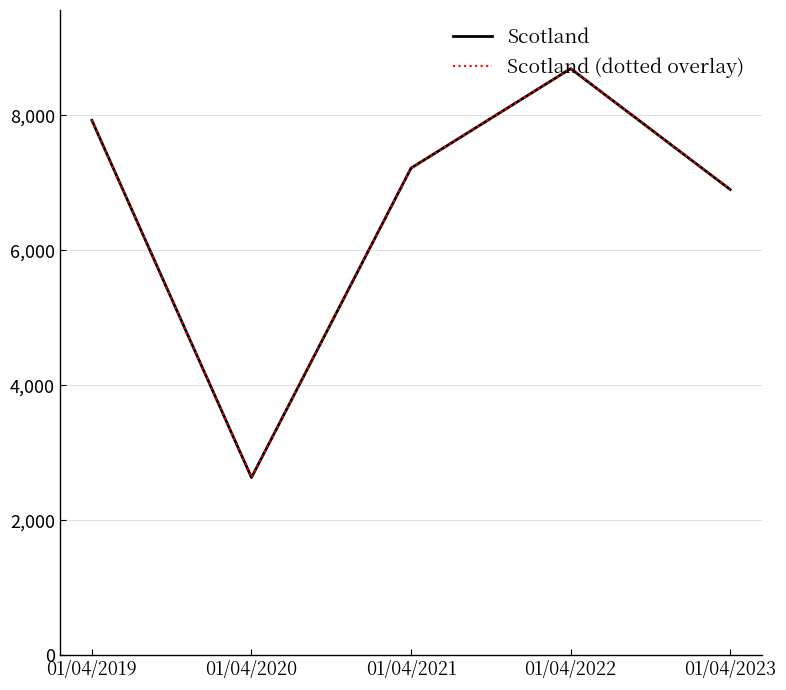

Reading left to right, what are all the values shown in this chart?

Scotland: 01/04/2019=7927	01/04/2020=2632	01/04/2021=7219	01/04/2022=8694	01/04/2023=6902
Scotland (dotted overlay): 01/04/2019=7927	01/04/2020=2632	01/04/2021=7219	01/04/2022=8694	01/04/2023=6902